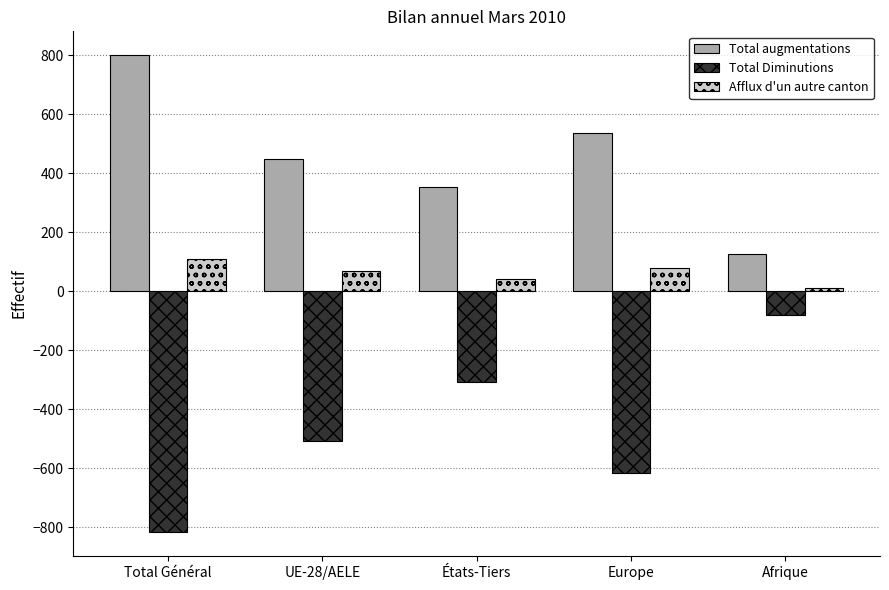

What value does the Total Diminutions series have at Europe, to the nearest 100?

-600